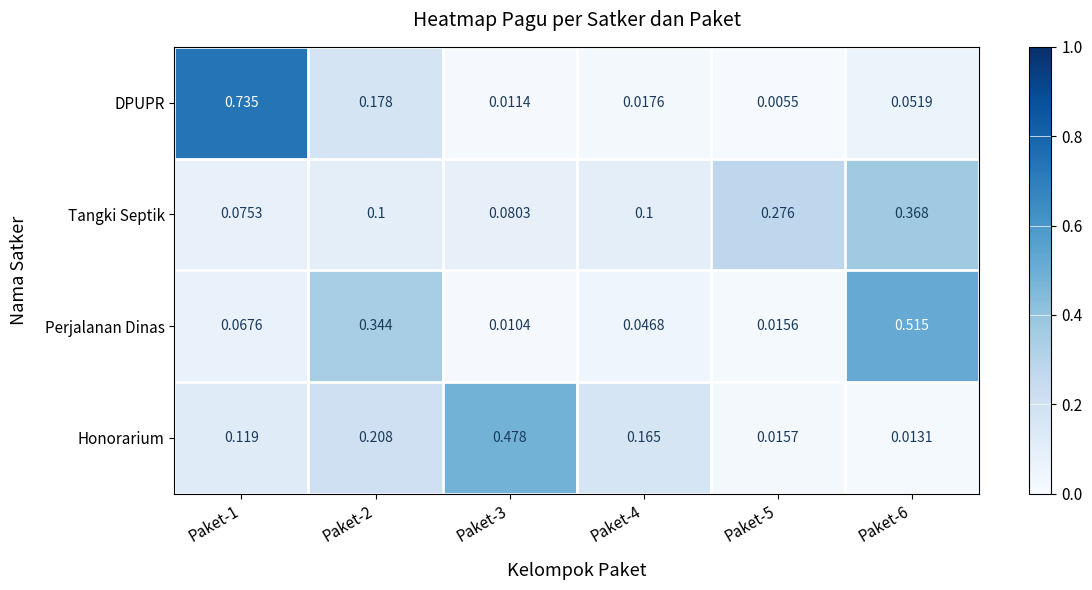

At which category is the sum across all series the highest?

Paket-1